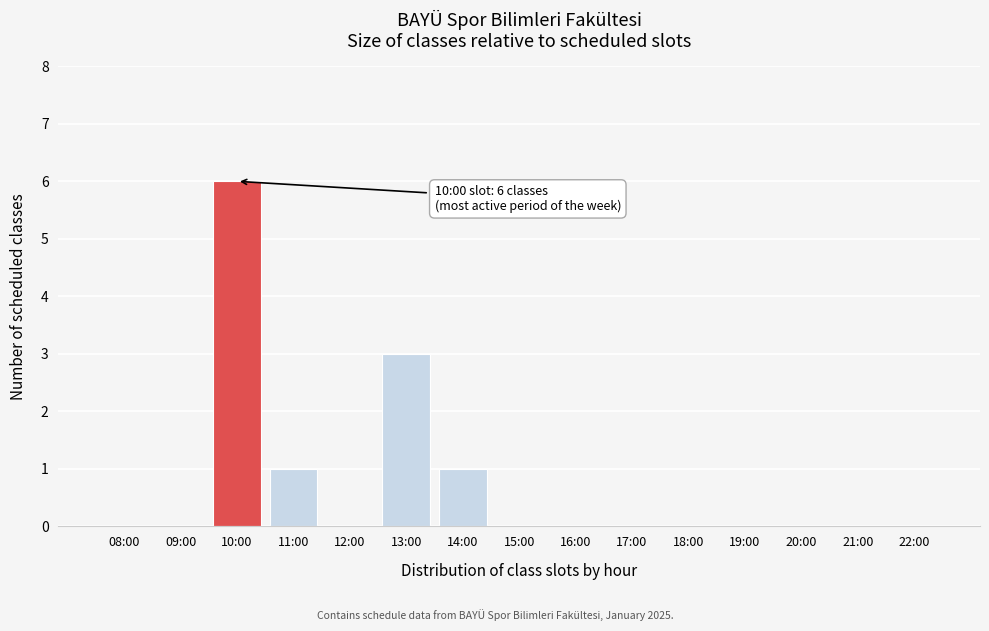

Reading left to right, what are all the values shown in this chart?

08:00=0	09:00=0	10:00=6	11:00=1	12:00=0	13:00=3	14:00=1	15:00=0	16:00=0	17:00=0	18:00=0	19:00=0	20:00=0	21:00=0	22:00=0